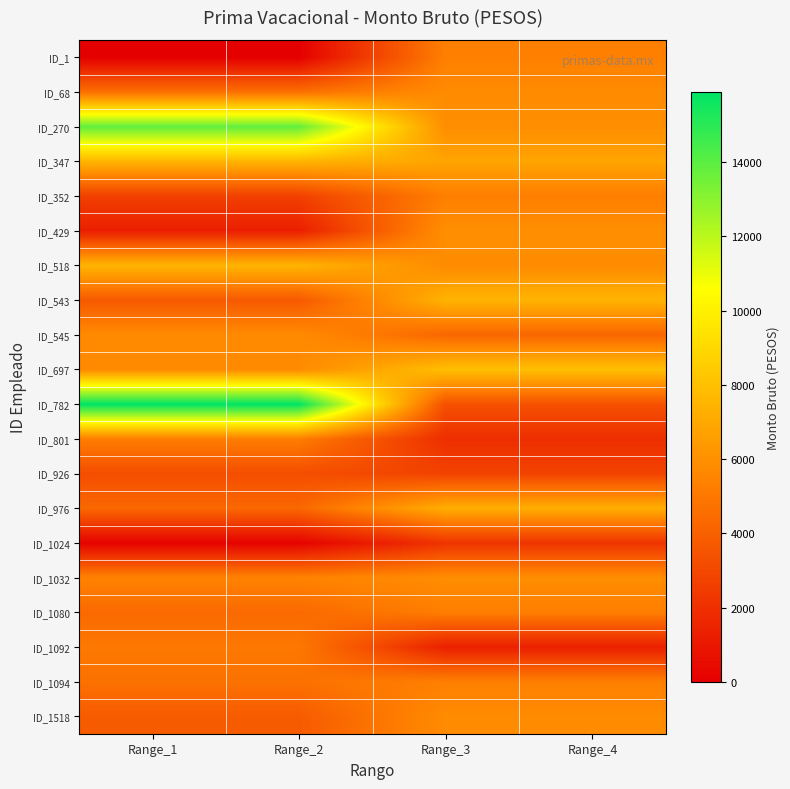

Between Range_2 and Range_4, which series saw the biggest shift?

ID_782